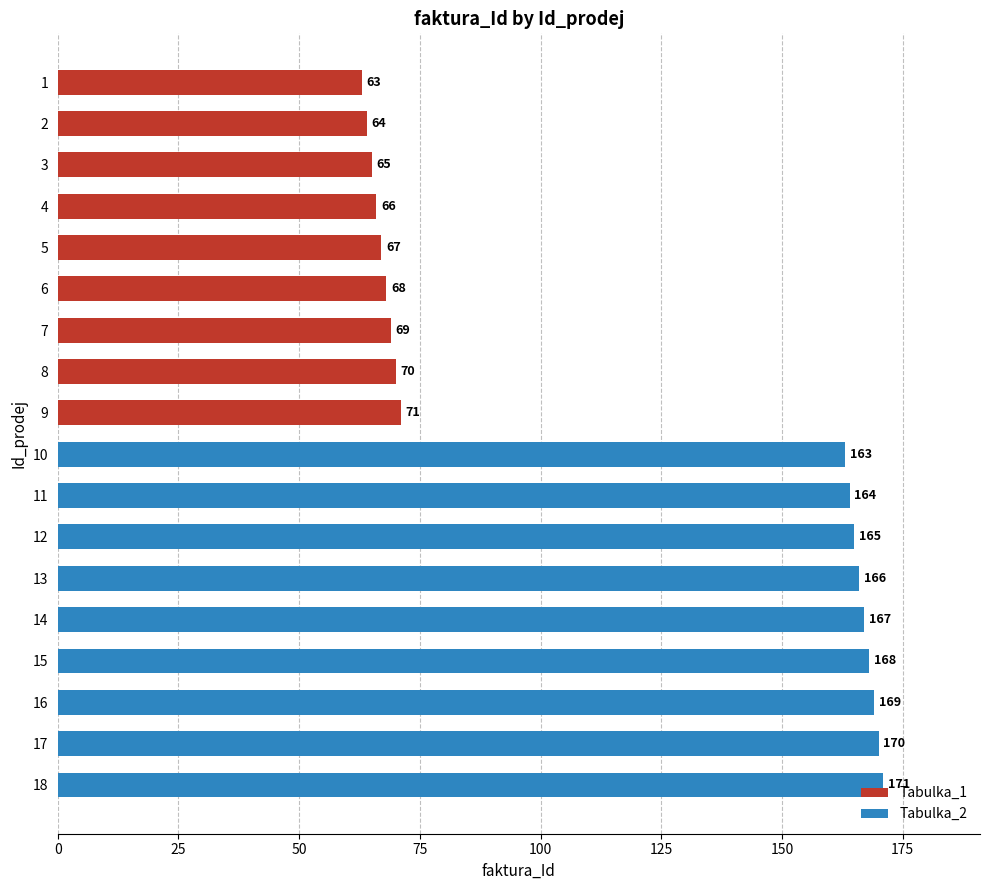

Rank the categories by value from highest to lowest.

18, 17, 16, 15, 14, 13, 12, 11, 10, 9, 8, 7, 6, 5, 4, 3, 2, 1